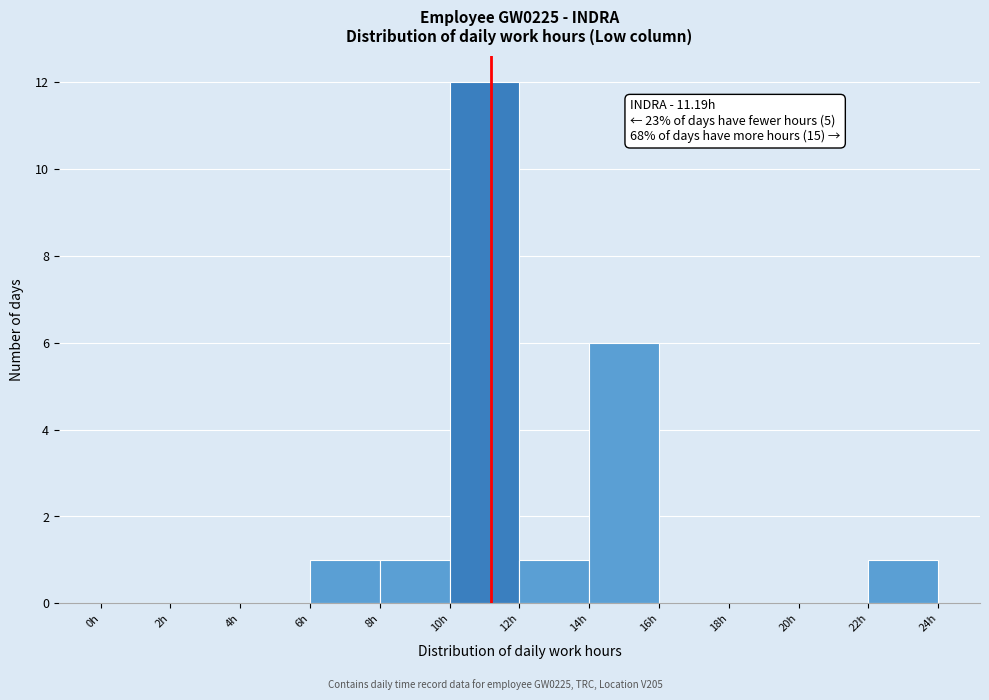

Over which range of the x-axis is the bar tallest?

10 to 12